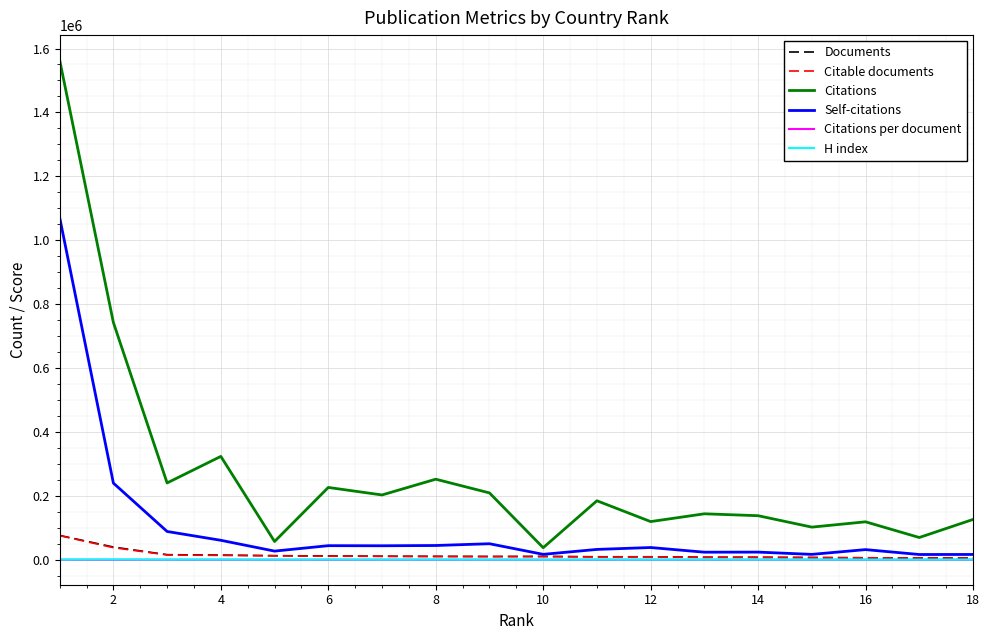

Which series has the largest range (max minus min)?

Citations